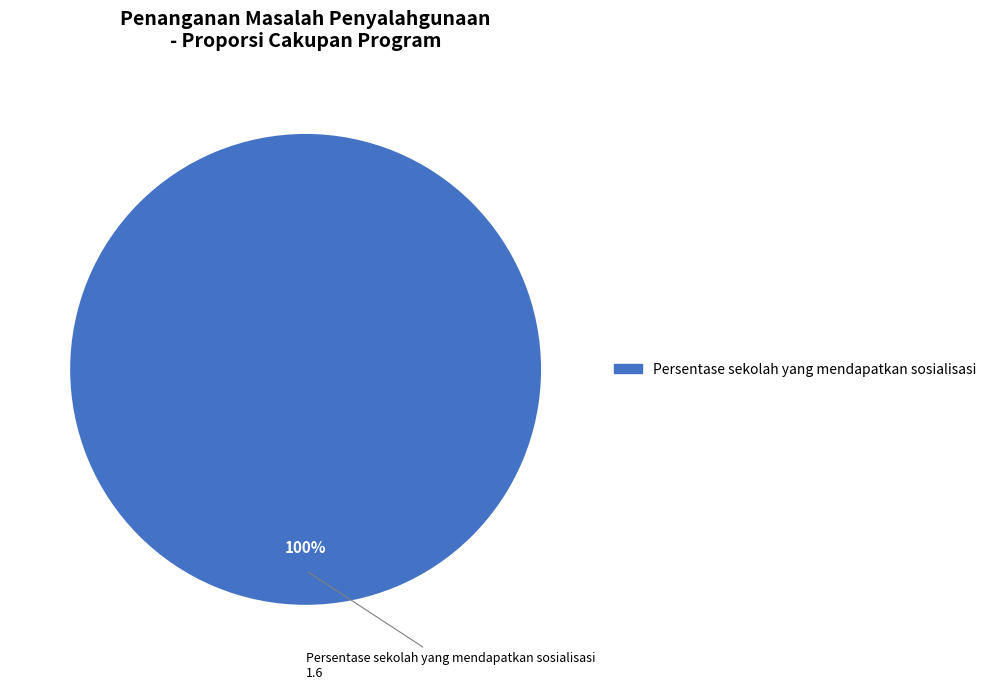

Does any single category account for the majority?

Yes